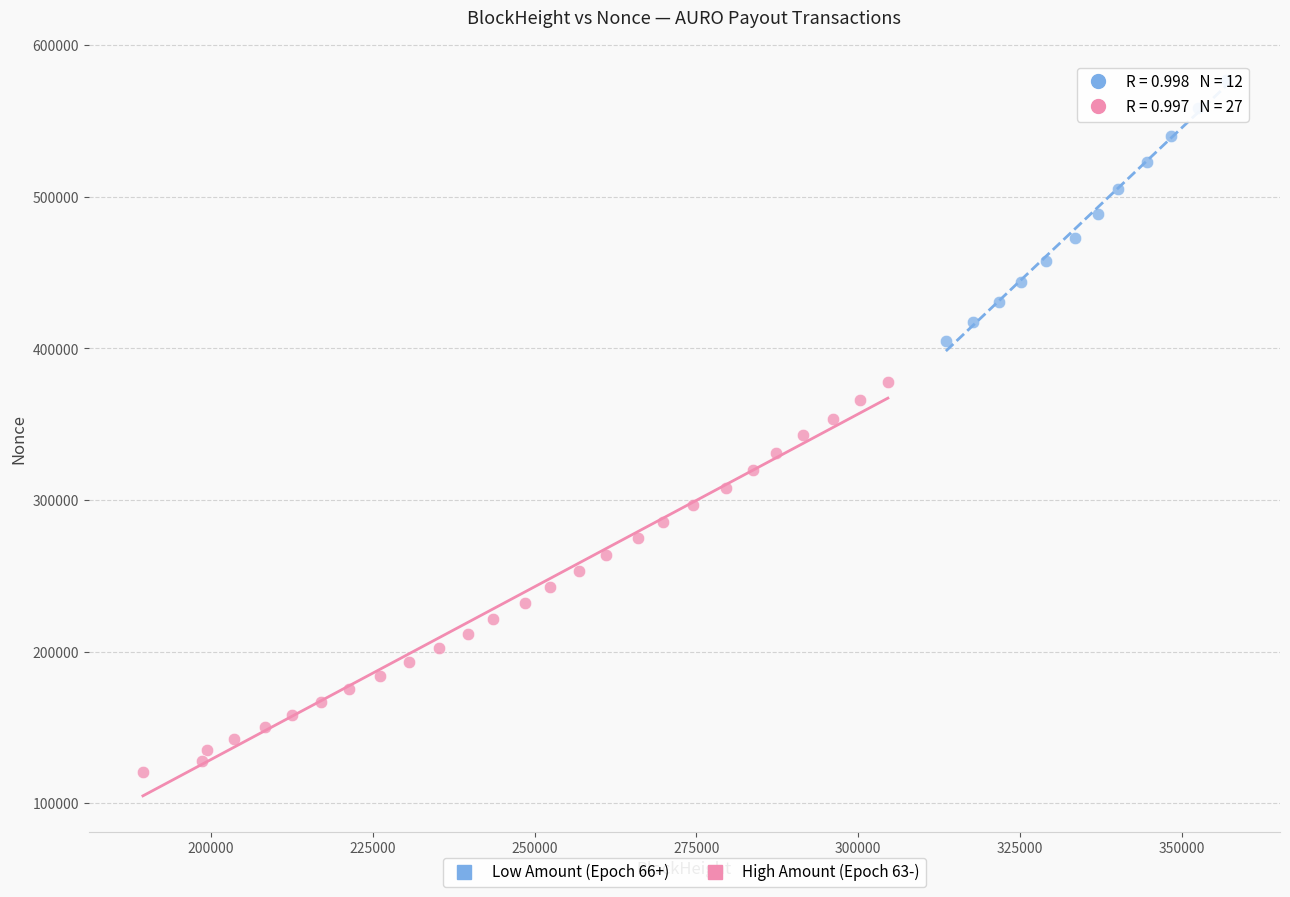

Which series contains the lowest Y value?

High Amount (Epoch 63-)